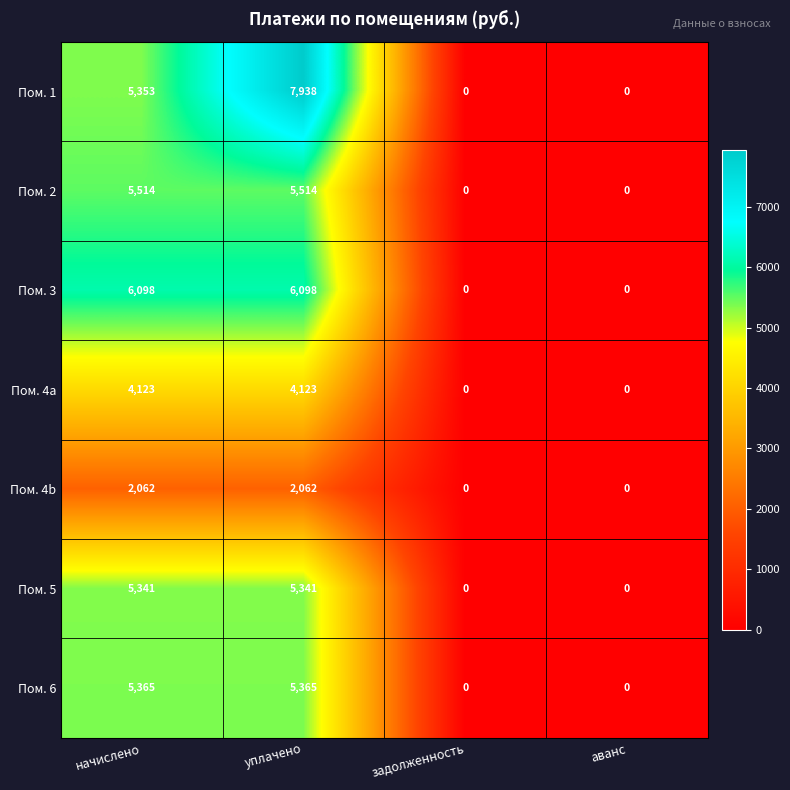

At which category is the sum across all series the highest?

уплачено